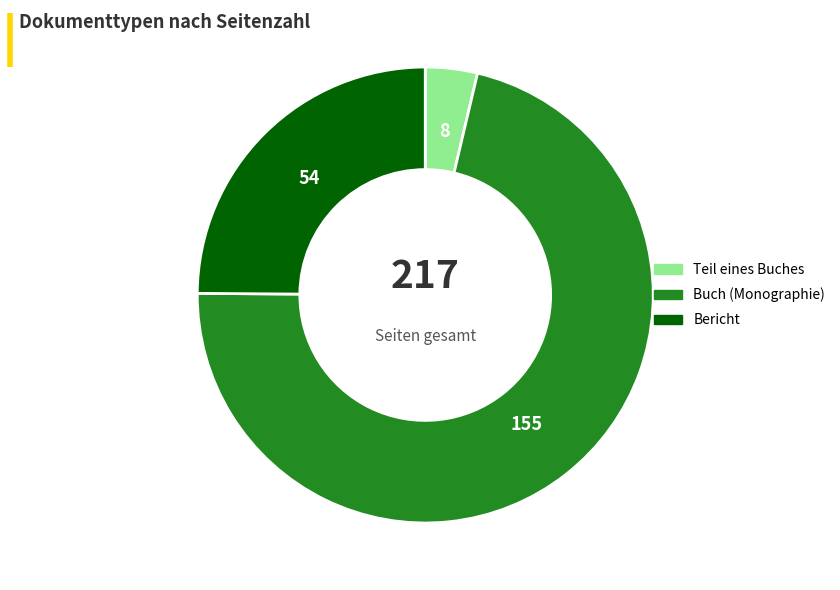

How many slices are in this pie chart?

3